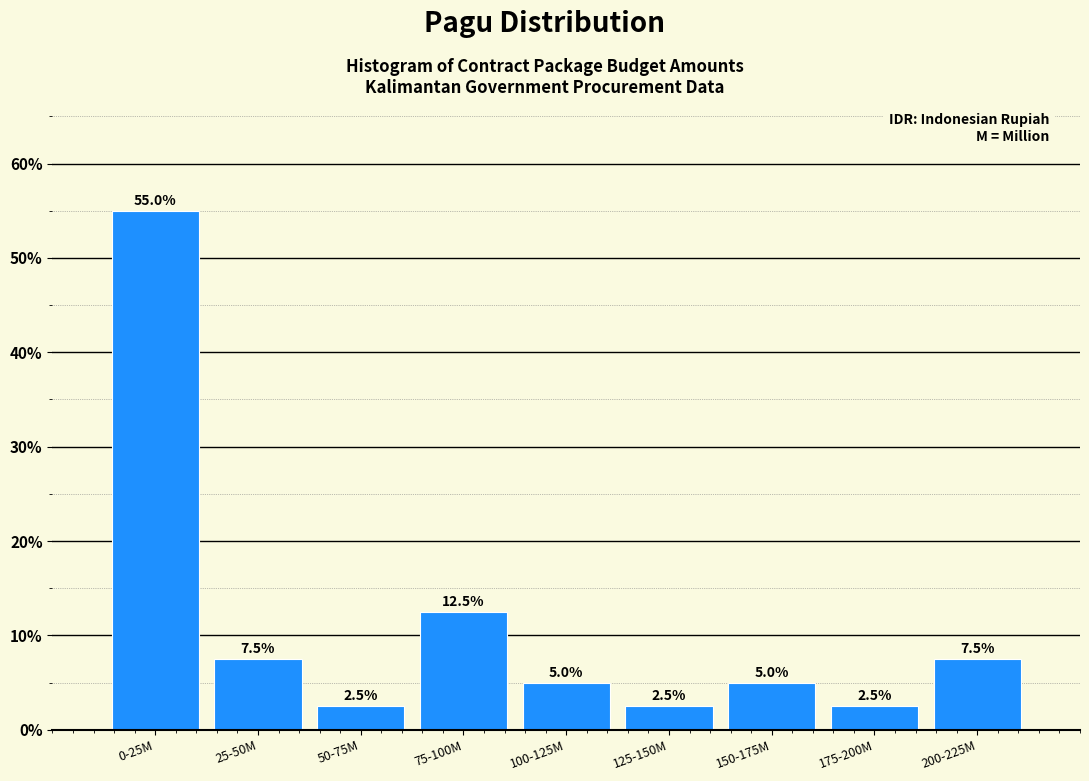

Reading left to right, transcribe all the data shown in this chart.

0-25M=55.0	25-50M=7.5	50-75M=2.5	75-100M=12.5	100-125M=5.0	125-150M=2.5	150-175M=5.0	175-200M=2.5	200-225M=7.5